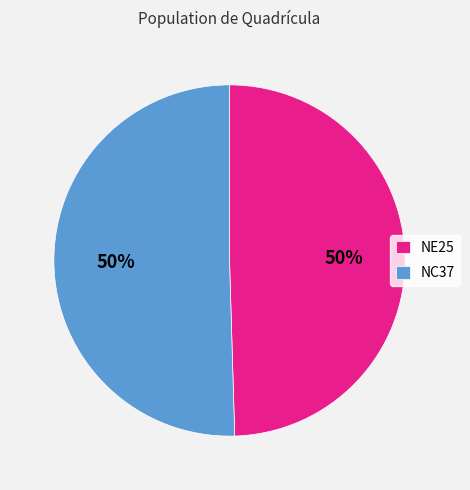

How many segments does this pie chart have?

2